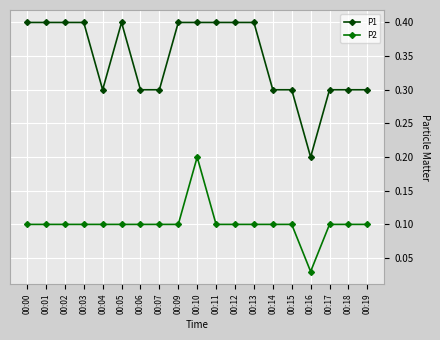

True or false: P2 and P1 intersect in this chart.

False